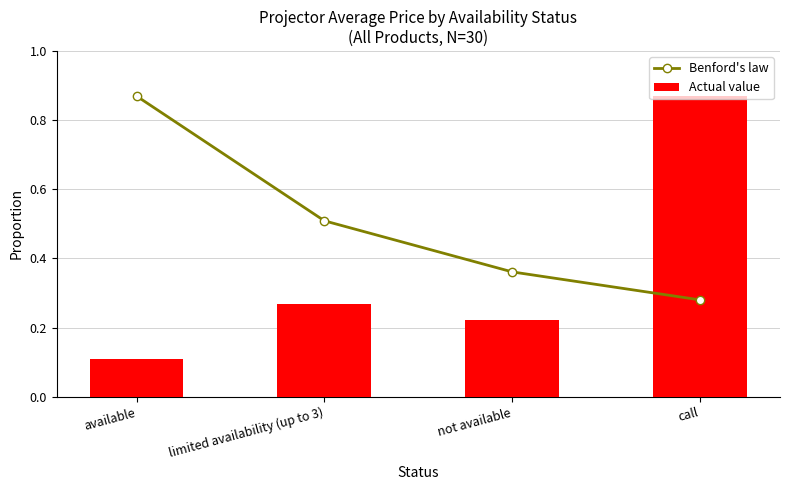

What are all the series names shown in the legend?

Benford's law, Actual value